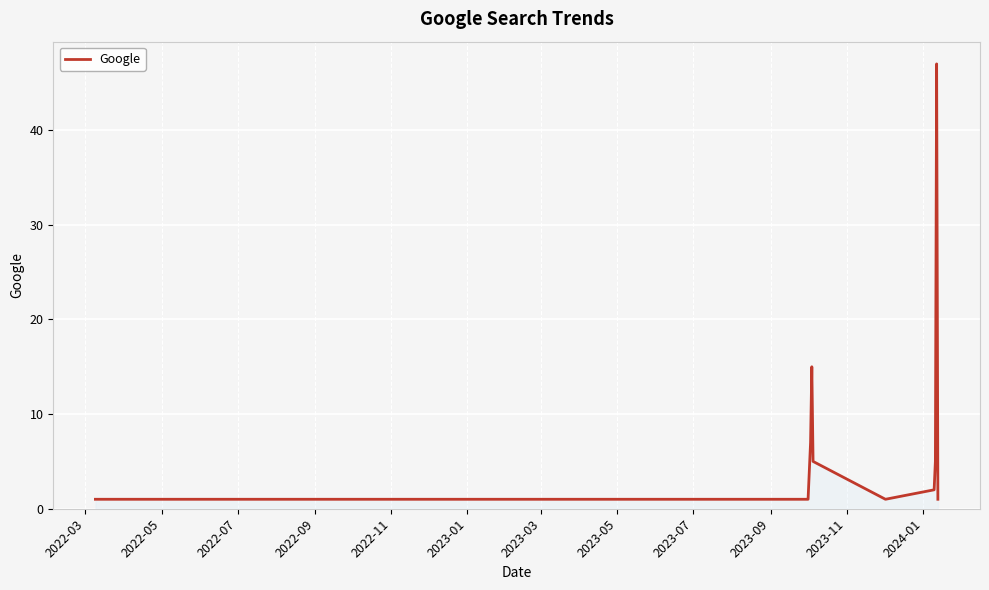

What is the maximum value shown in the chart?

47